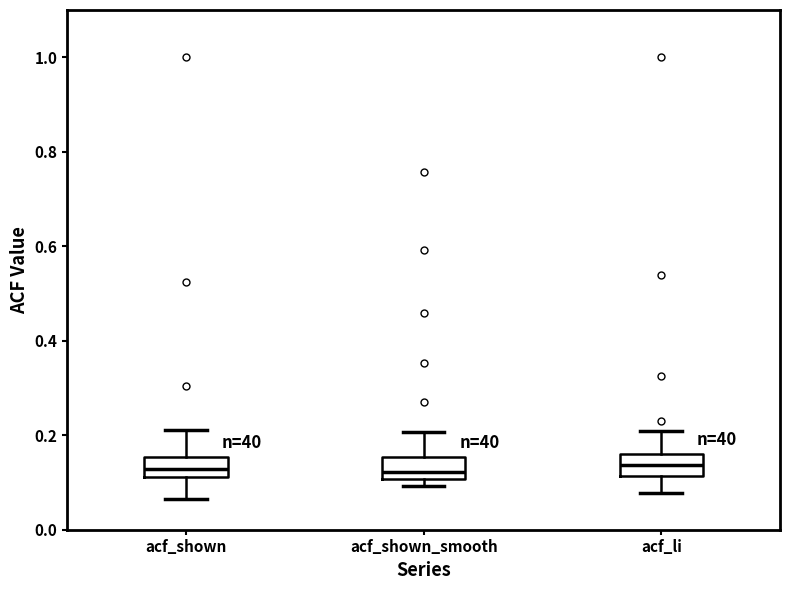

Reading left to right, transcribe this box plot: for each box, give where its median line is, the range the box spans, and where its two whiskers end, as read against the y-axis. The values are not printed on the chart, so give them approximately, as read against the axis.

acf_shown: median 0.12 (inside the box), box 0.12 to 0.16, whiskers 0.06 to 0.22
acf_shown_smooth: median 0.12, box 0.10 to 0.16, whiskers 0.10 (just below the box's lower edge) to 0.20
acf_li: median 0.14, box 0.12 to 0.16, whiskers 0.08 to 0.22